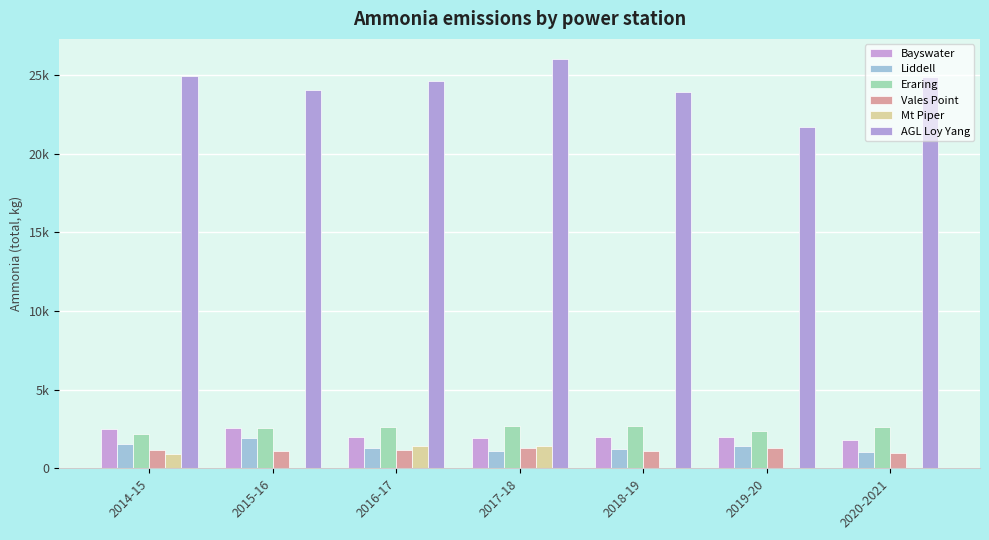

Rank the series by their maximum value, from lowest to highest.

Vales Point, Mt Piper, Liddell, Bayswater, Eraring, AGL Loy Yang